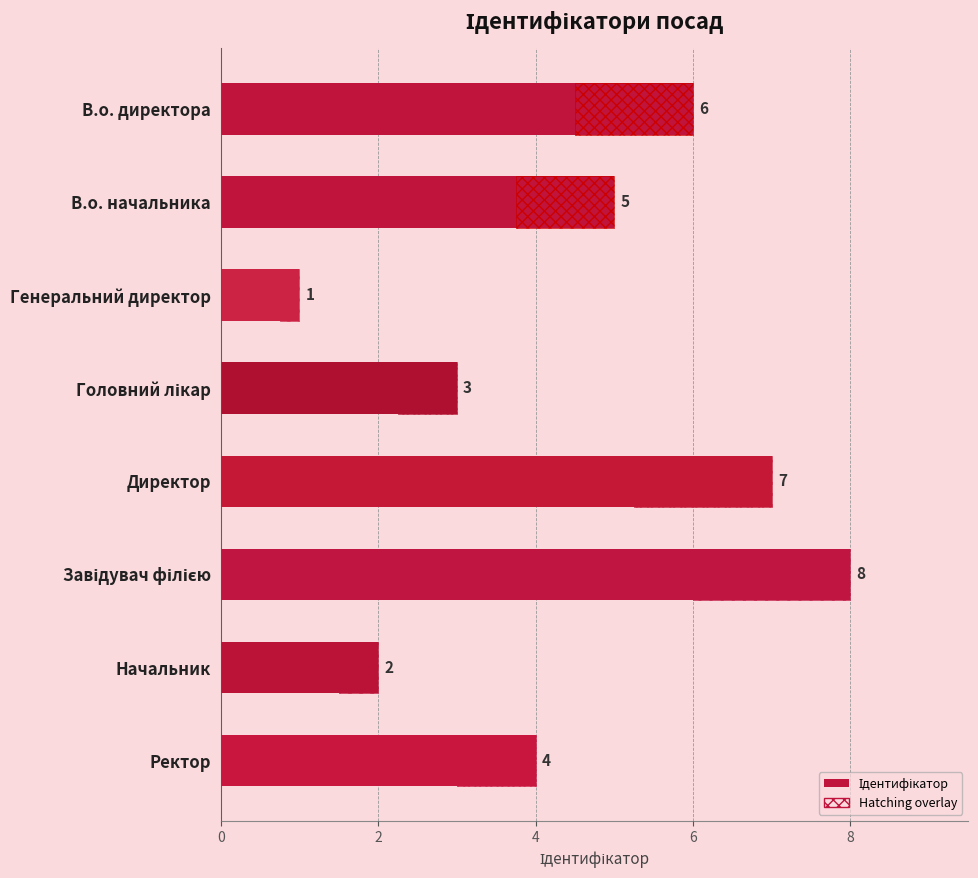

How many data points are above 5?

3